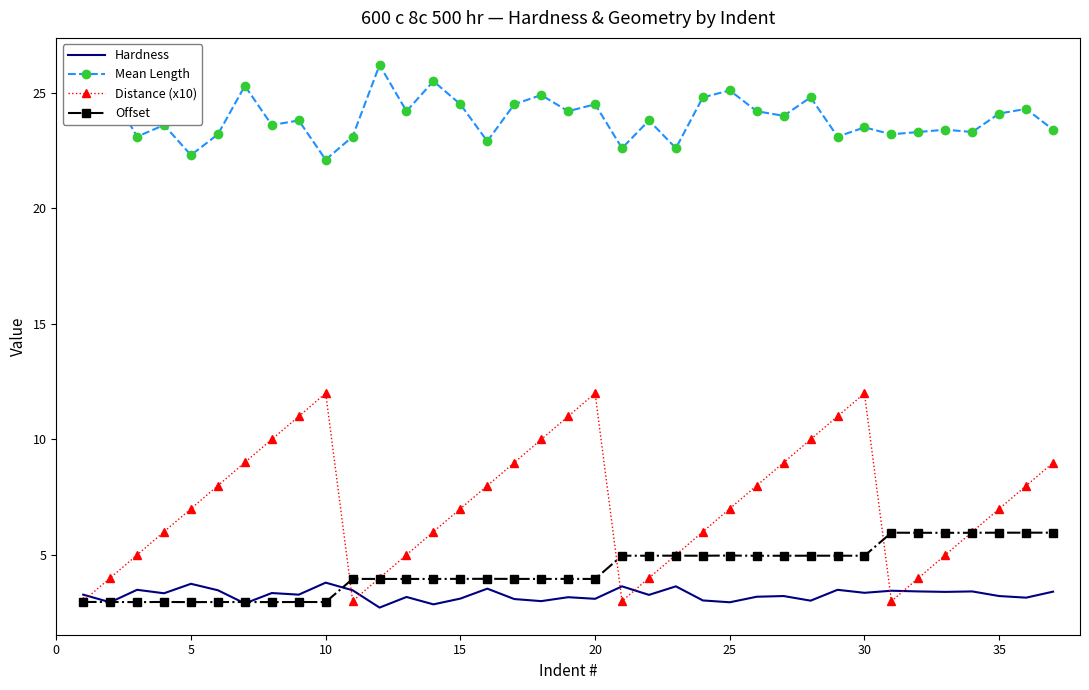

What is the difference between the maximum and minimum values in the Hardness series?

1.1